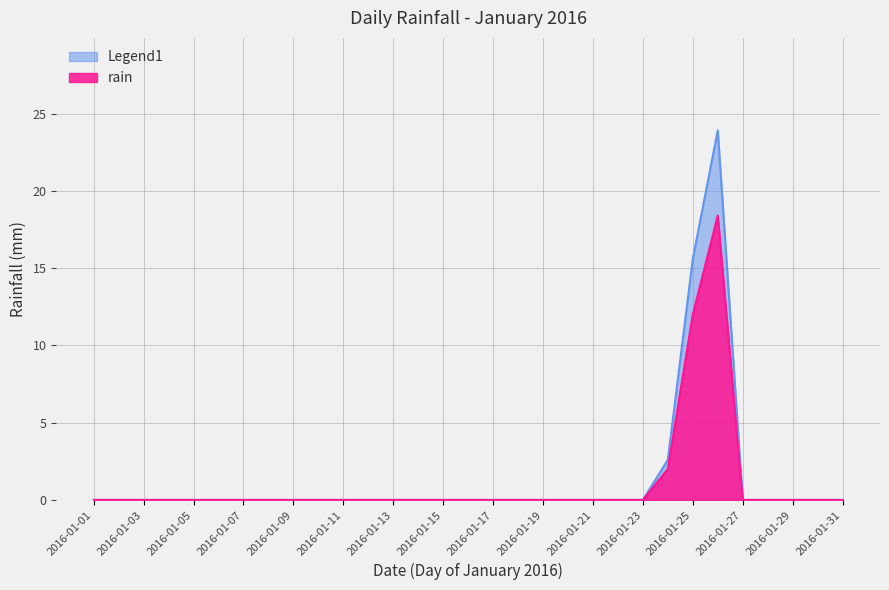

What is the sum of all values?

42.1